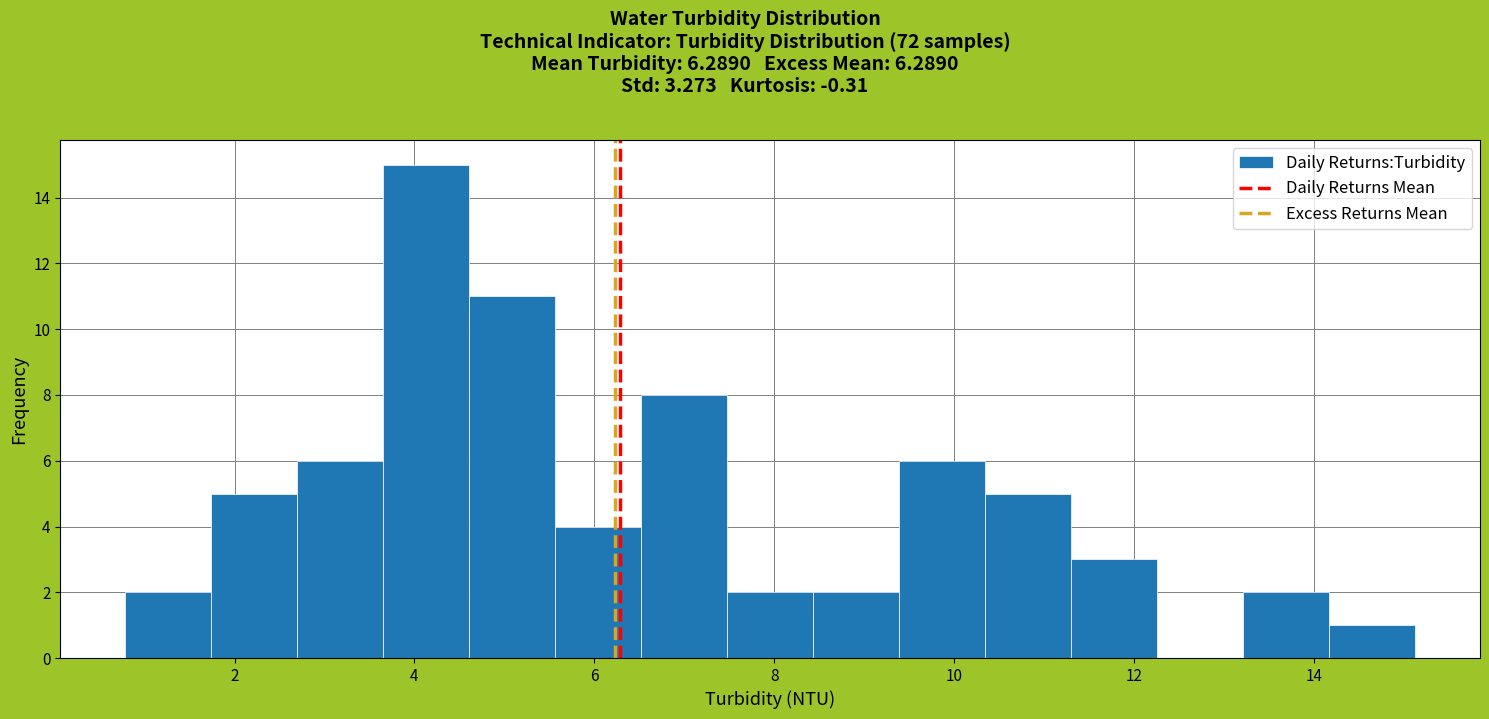

How tall is the bar that spans 7.4 to 8.4 on the x-axis? Neither the bar edges nor the heights are printed on the chart, so give them approximately, as read against the axes.

2